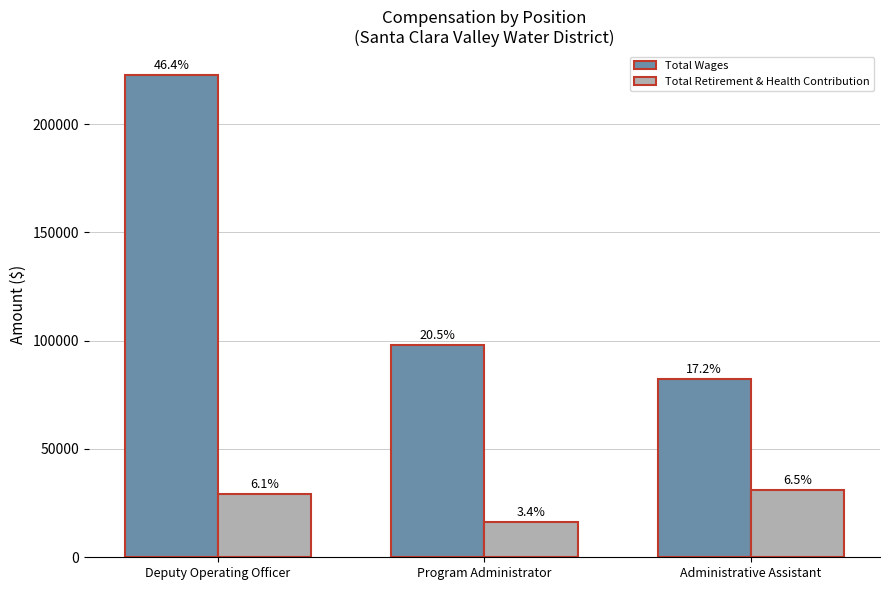

Count the Total Wages values in the range 82409 to 222533.

3